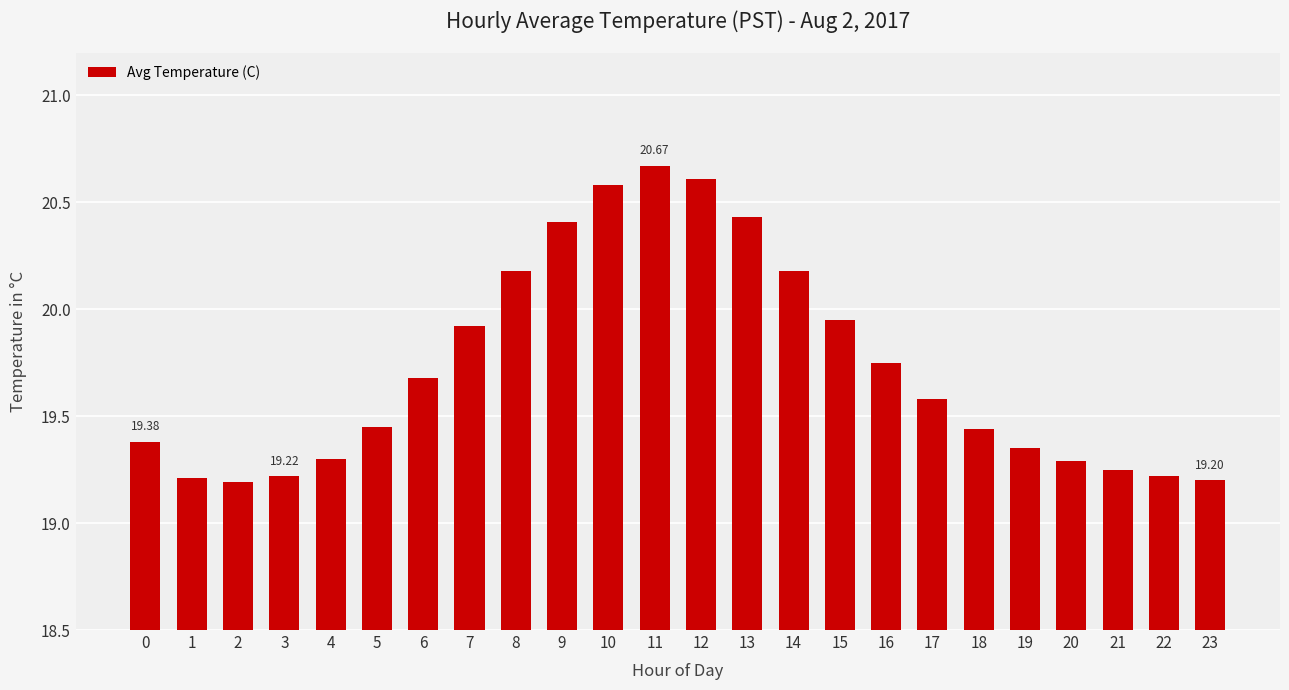

What is the difference between the values at 9 and 6?

0.7